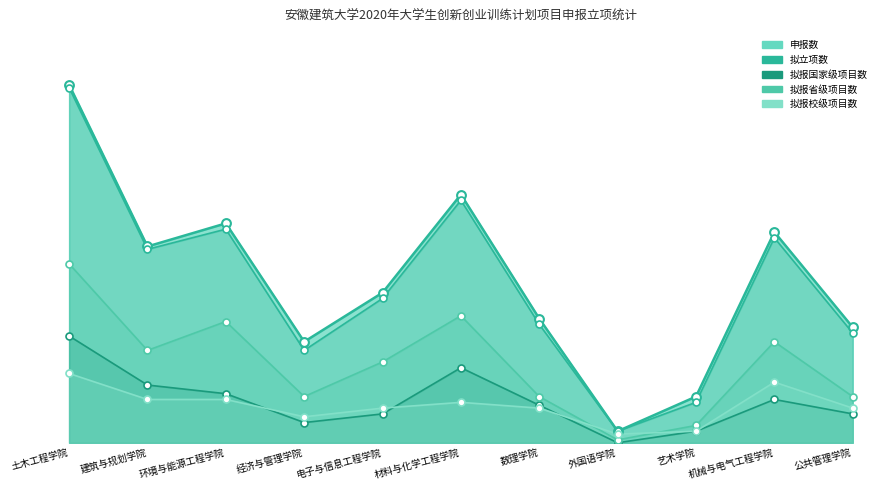

What are all the series names shown in the legend?

申报数, 拟立项数, 拟报国家级项目数, 拟报省级项目数, 拟报校级项目数